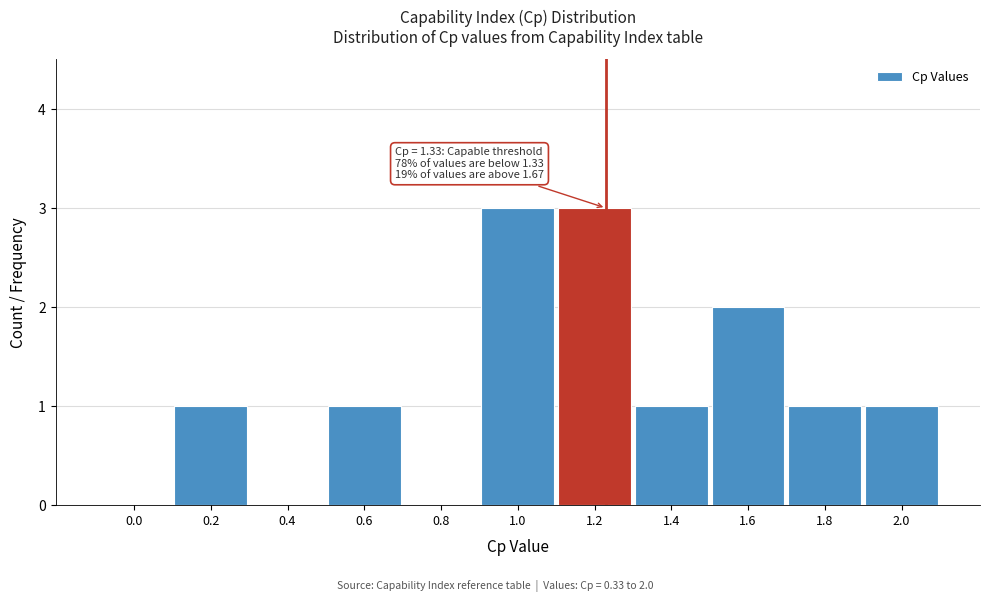

Reading left to right, list all the values displayed in this chart.

0.0=0	0.2=1	0.4=0	0.6=1	0.8=0	1.0=3	1.2=3	1.4=1	1.6=2	1.8=1	2.0=1